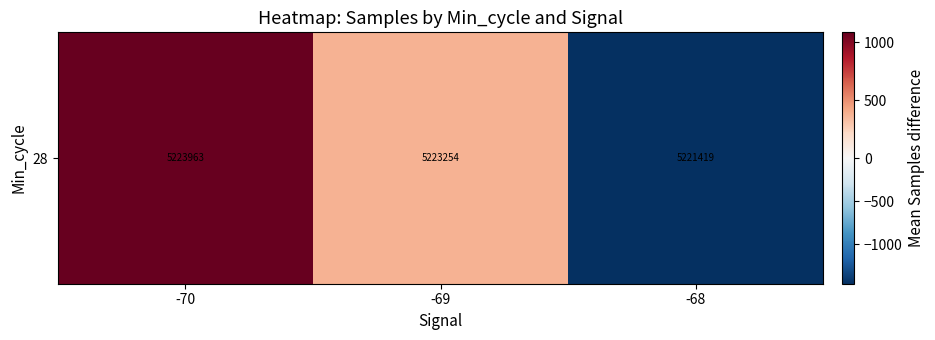

What is the minimum value shown in the chart?

-1459.5